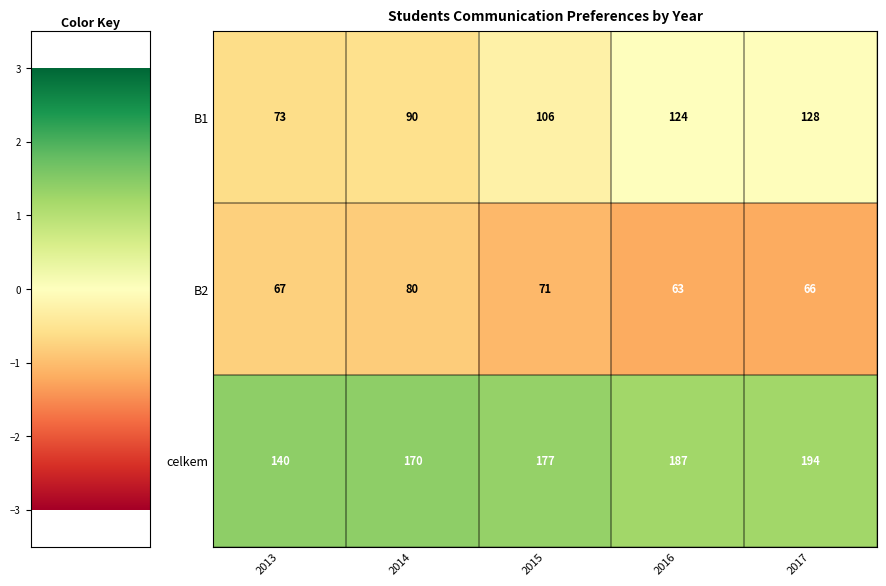

Which series has the largest total across all categories?

celkem